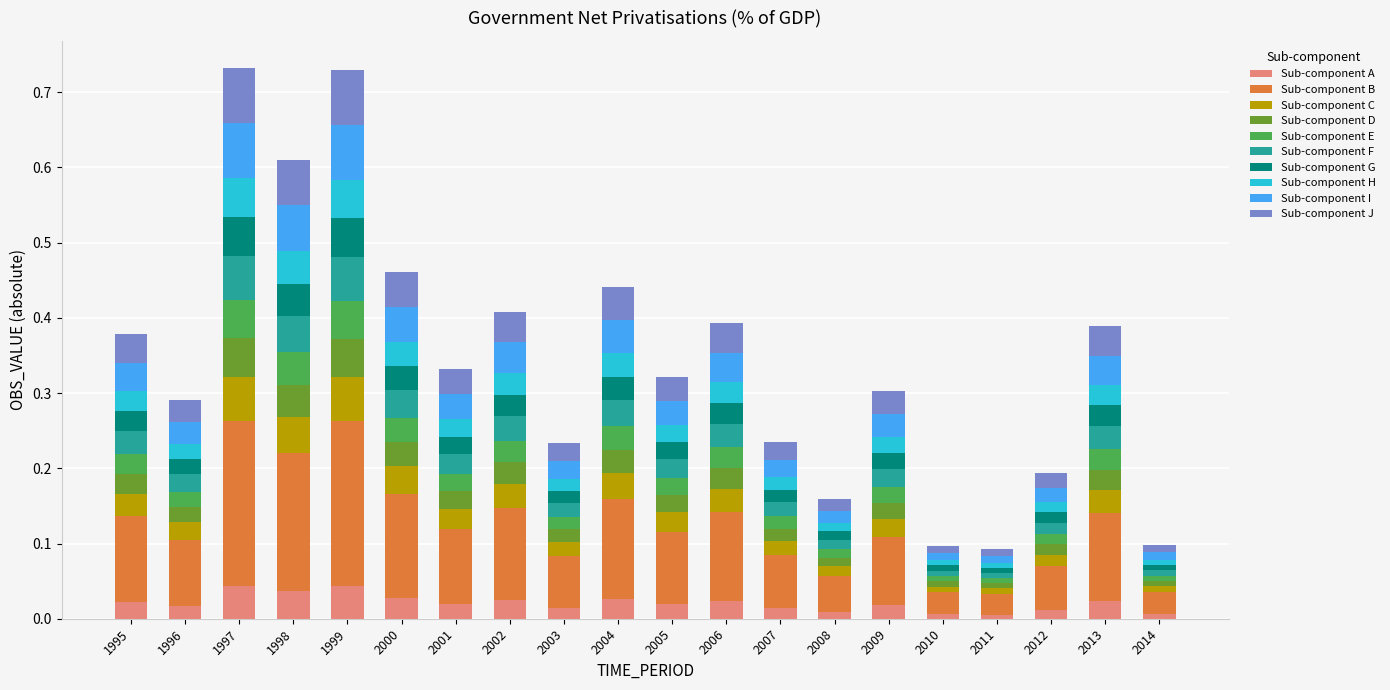

Are the bars horizontal?

No